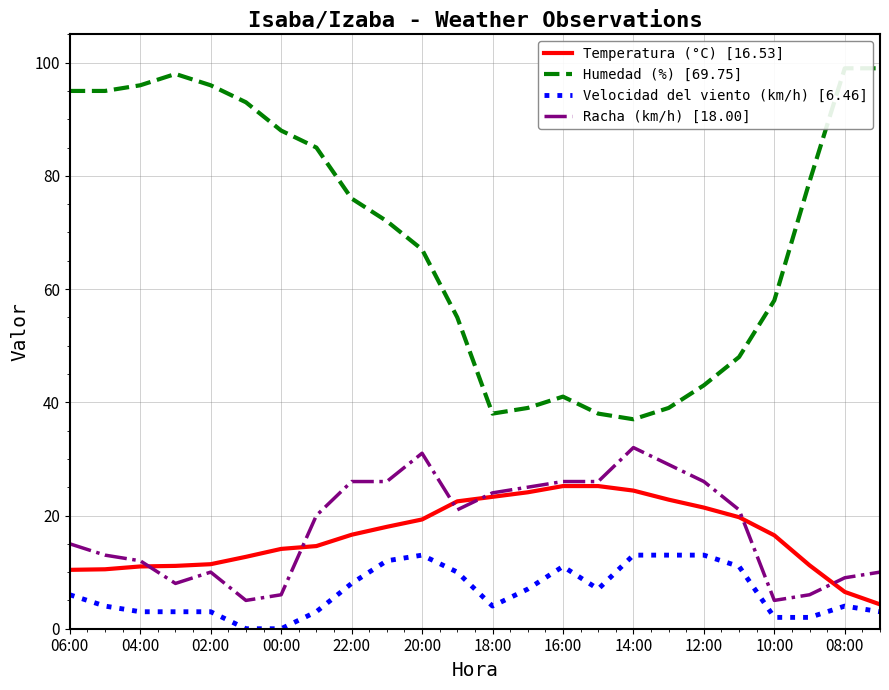

Is it true that Temperatura (°C) [16.53] equals 14.1 at 00:00?

True